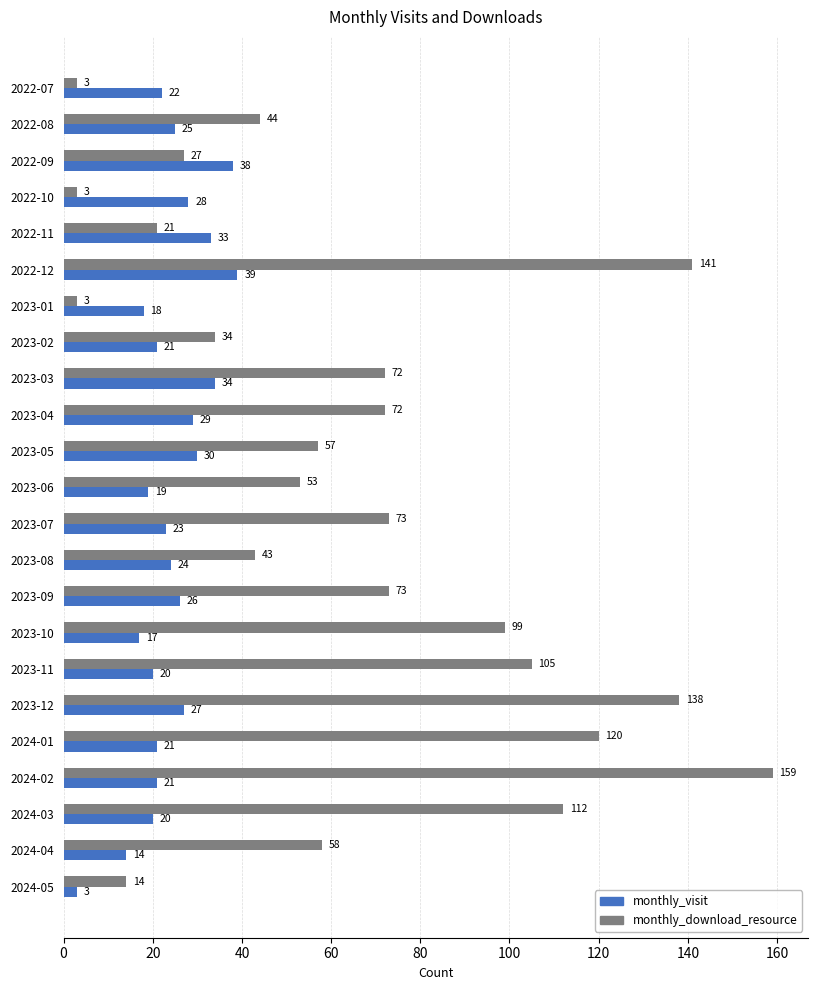

What are all the series names shown in the legend?

monthly_visit, monthly_download_resource